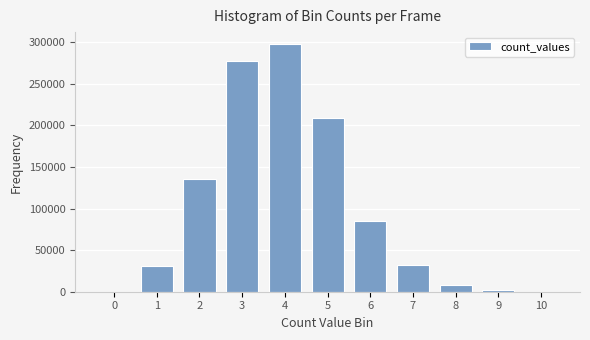

Is it true that the value at 1 is 31064?

True